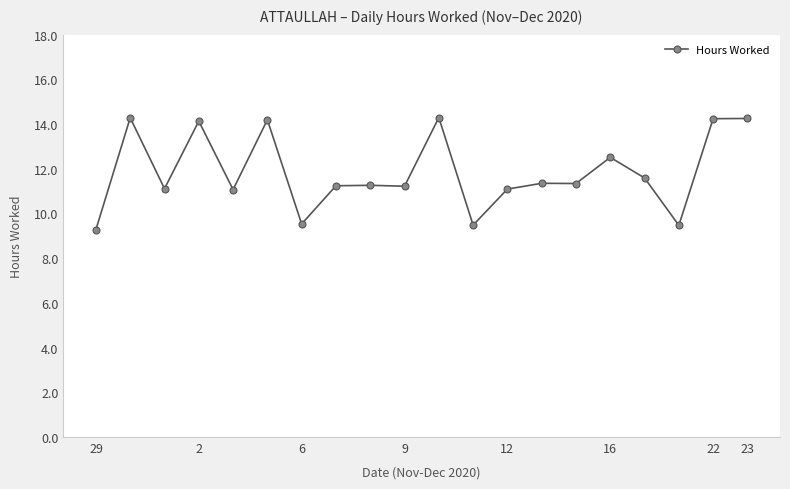

What is the difference between the maximum and minimum values?

5.0